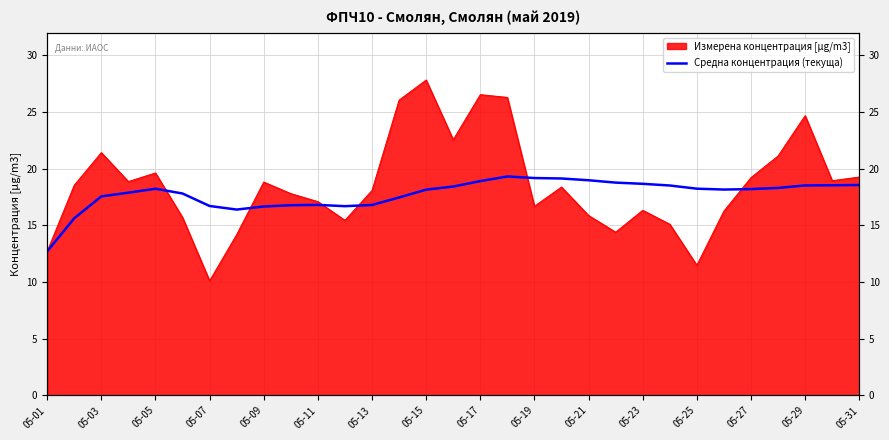

The chart shows a value of 30.4 at 05-27. True or false?

False